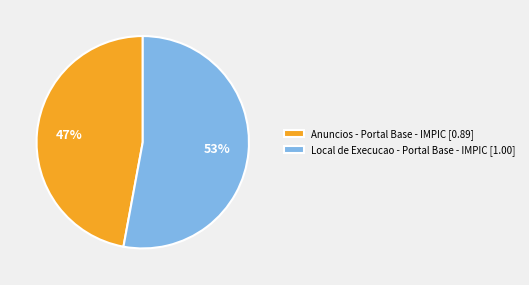

Which slice is the largest?

Local de Execucao - Portal Base - IMPIC